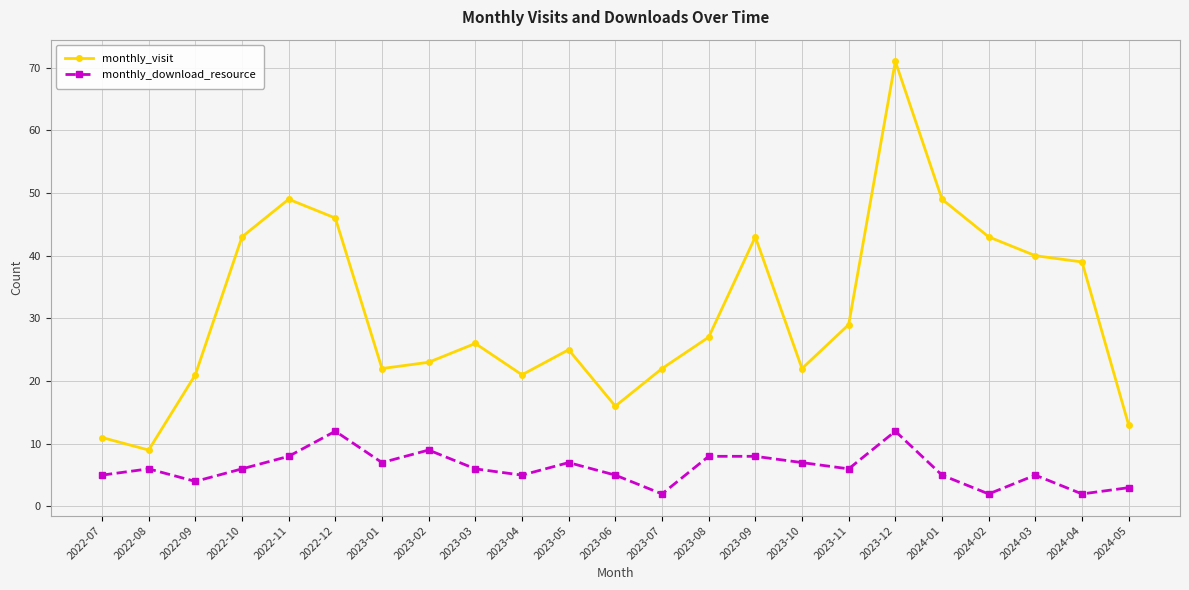

True or false: monthly_visit has a value of 46 at 2022-12.

True